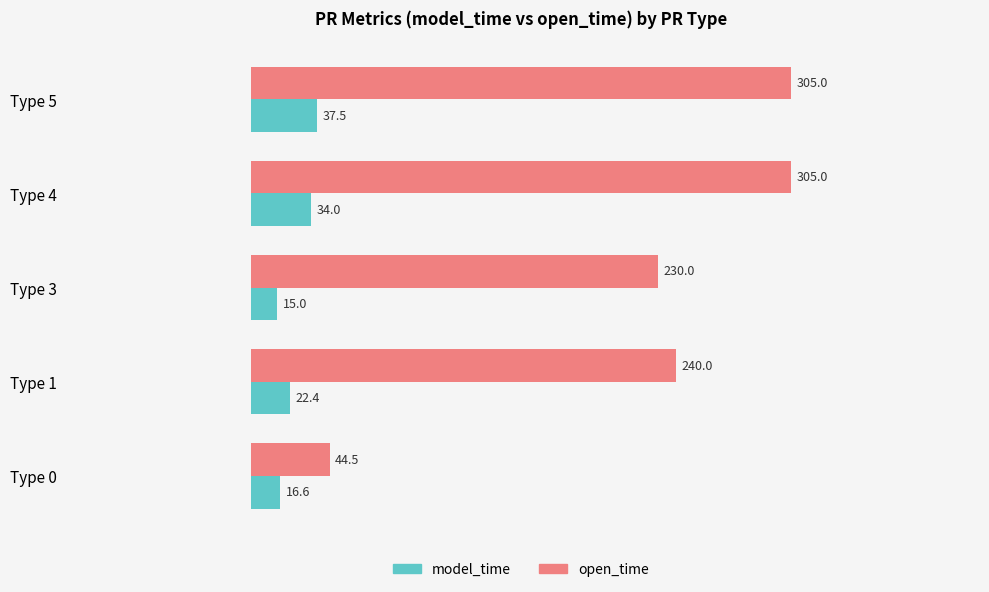

True or false: open_time has a value of 166.3 at Type 4.

False